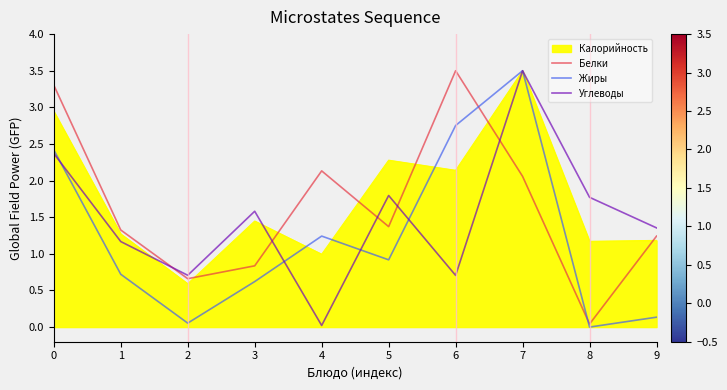

List the series in order of their overall mean, lowest first.

Жиры, Углеводы, Белки, Калорийность